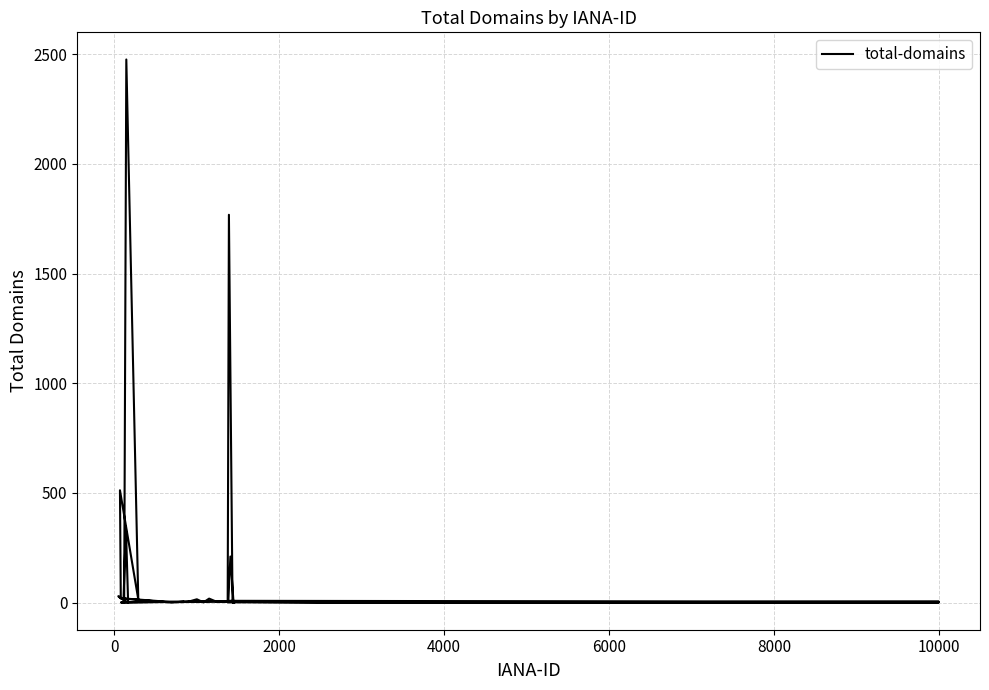

What is the greatest value displayed?

2476